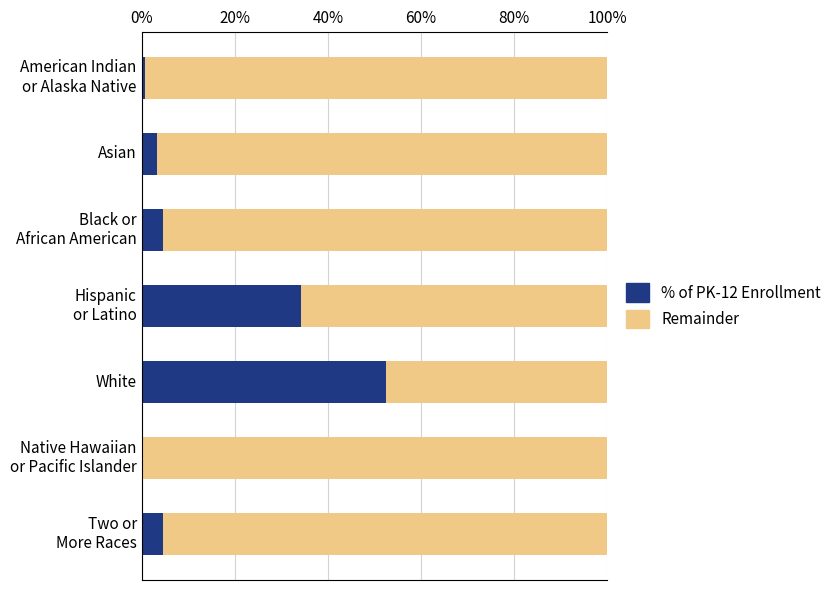

What are all the series names shown in the legend?

% of PK-12 Enrollment, Remainder